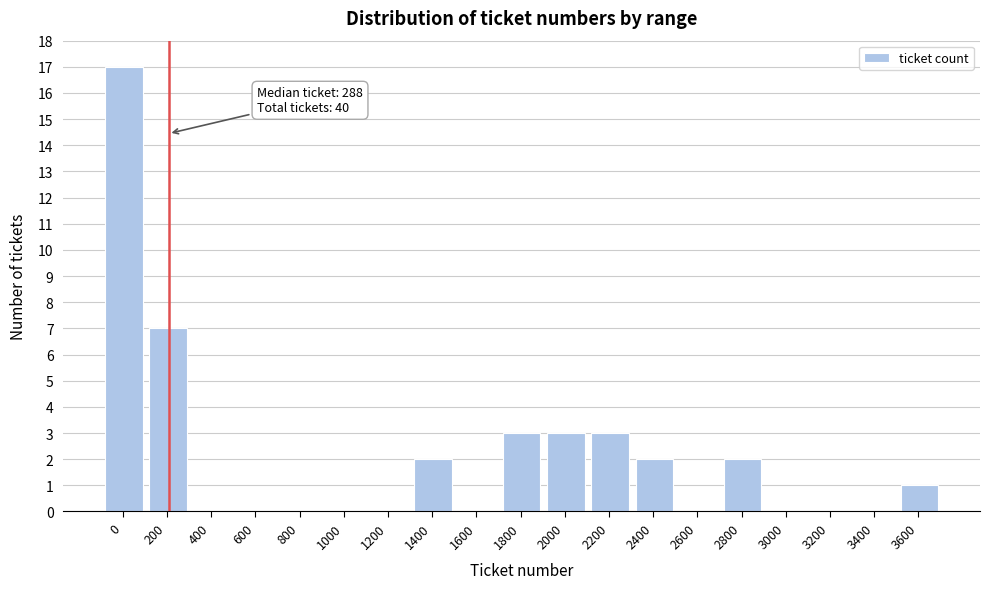

Reading left to right, transcribe all the data shown in this chart.

0=17	200=7	400=0	600=0	800=0	1000=0	1200=0	1400=2	1600=0	1800=3	2000=3	2200=3	2400=2	2600=0	2800=2	3000=0	3200=0	3400=0	3600=1